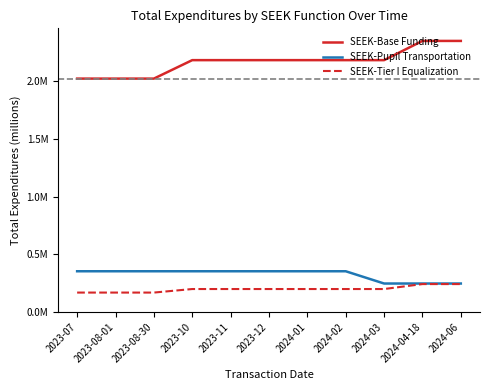

What is the difference between the highest and lowest values at 2024-04-18?

2.1